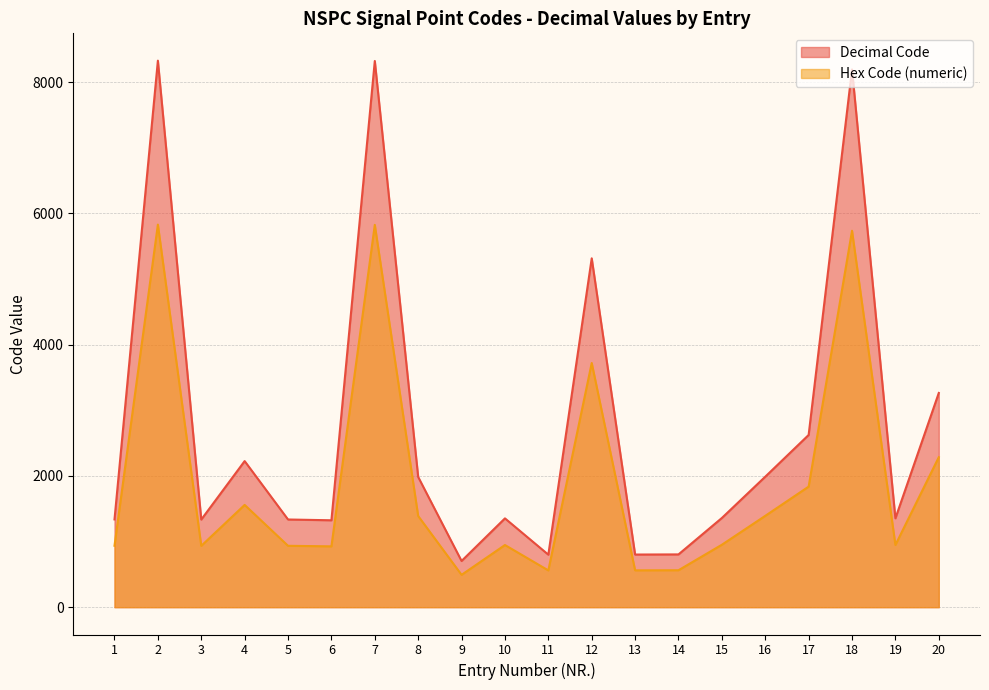

At which category does Decimal Code reach its first local valley?

3